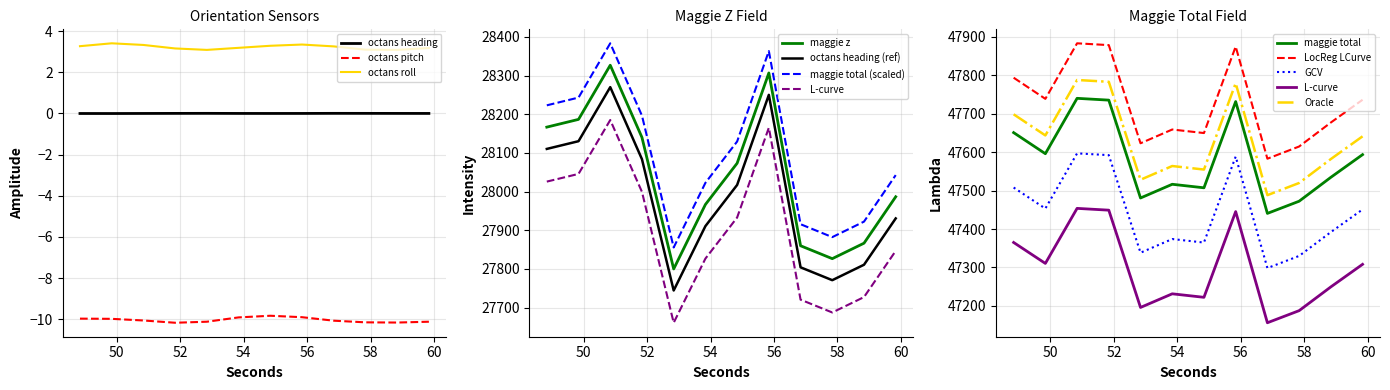

How many values in the maggie z series are below 28073?

6